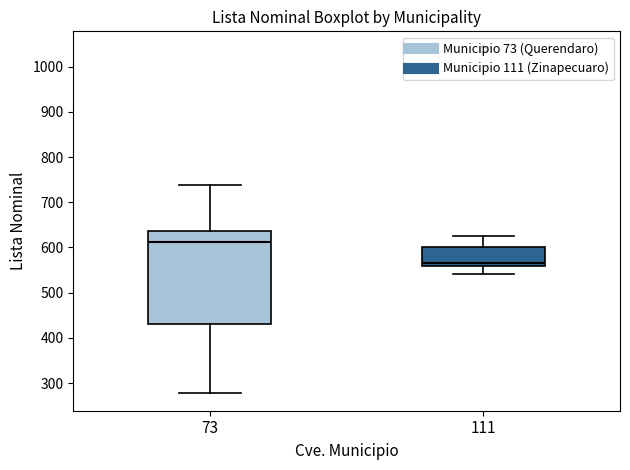

Reading left to right, read every box against the y-axis: the position of its median line, the range the box covers, and the ends of its whiskers. The values are not printed on the chart, so give them approximately, as read against the axis.

73: median 610, box 430 to 640, whiskers 280 to 740
111: median 570, box 560 to 600, whiskers 540 to 630